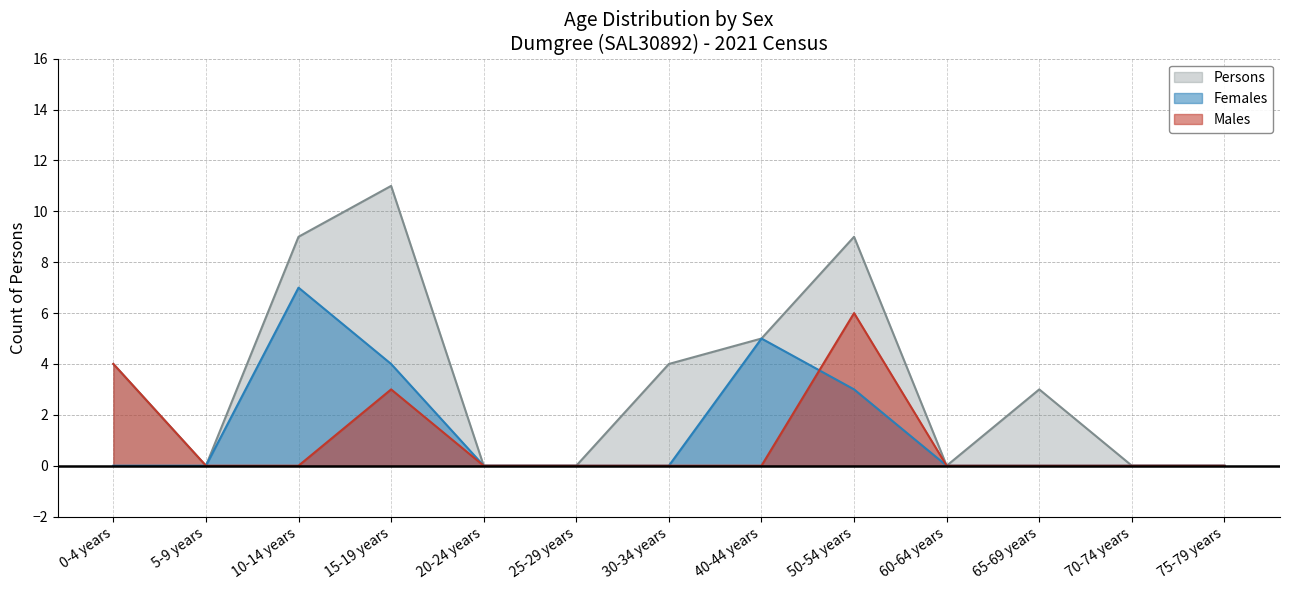

True or false: Females has a value of 4 at 15-19 years.

True